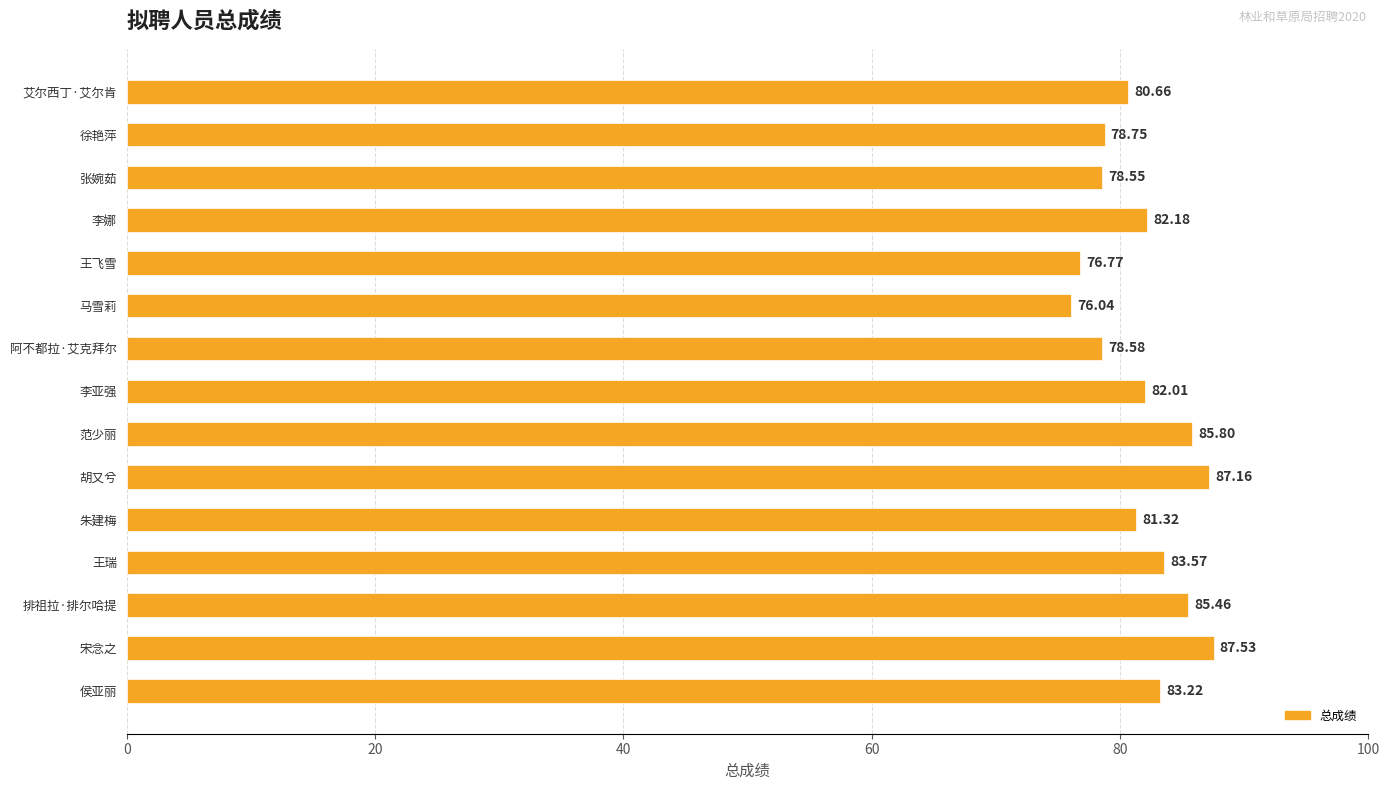

Which label corresponds to the largest value in the chart?

宋念之